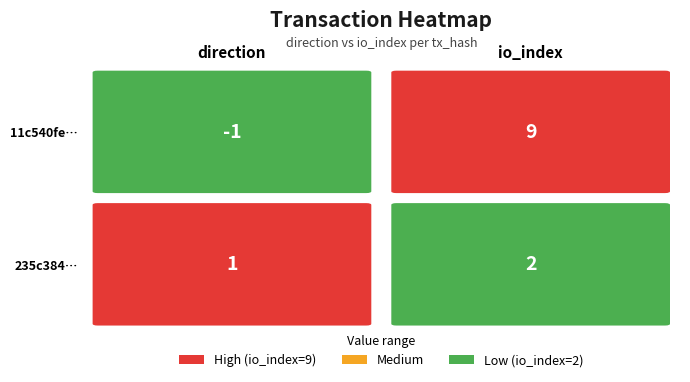

List the series in order of their overall mean, highest first.

11c540fe61c46de9961415993a3d95d561ad335, 235c384520bf0bd41b335a47e1dbdace24a2fc1